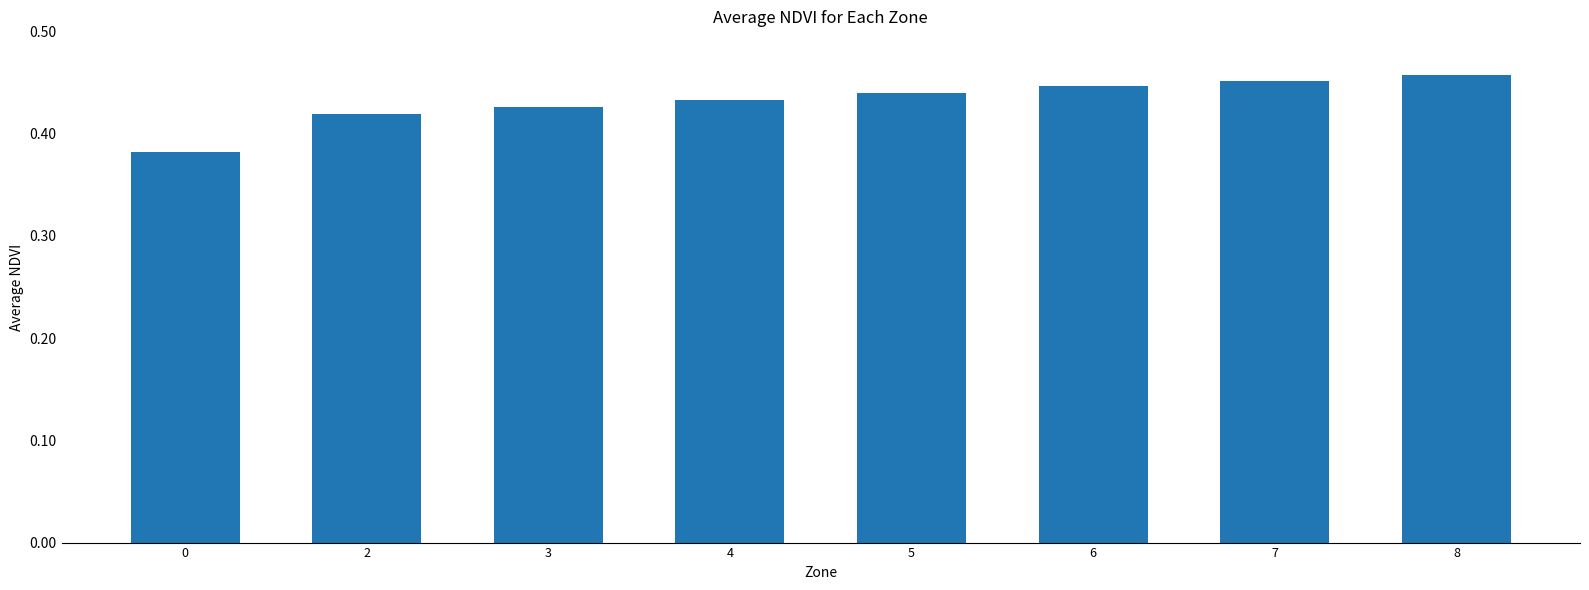

What is the sum of the values at 6 and 3?

0.9